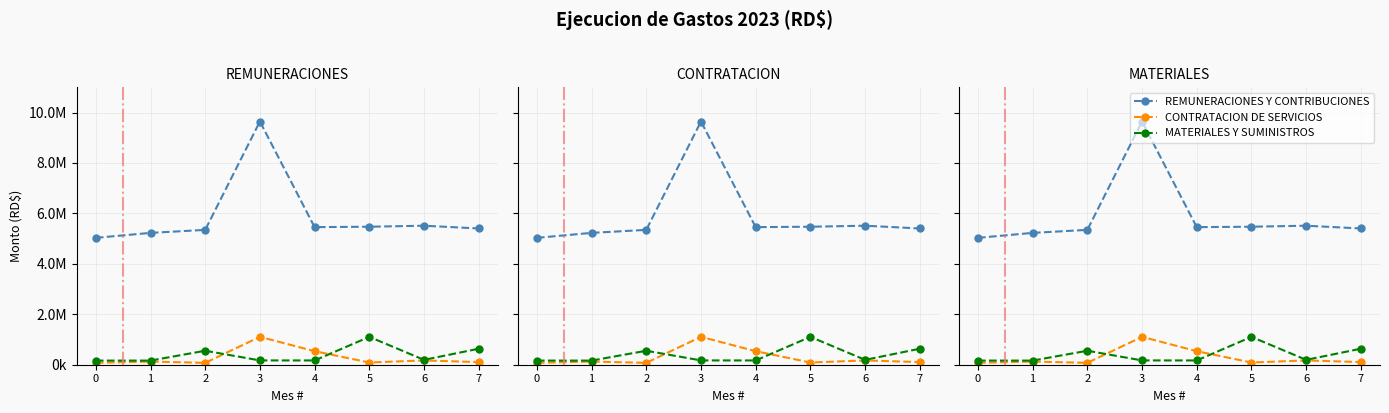

At which label does MATERIALES Y SUMINISTROS first exceed 192970?

2